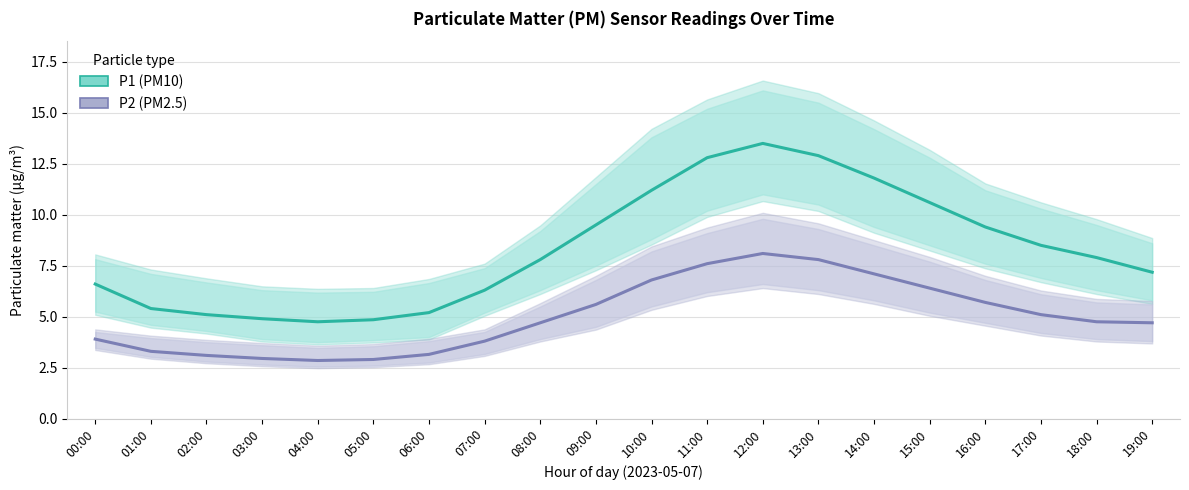

Where does the P2 (PM2.5) series first go above 4?

08:00